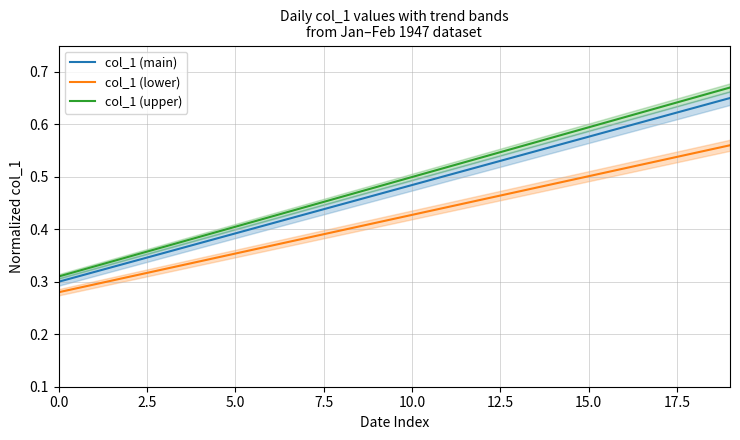

What are all the series names shown in the legend?

col_1 (main), col_1 (lower), col_1 (upper)